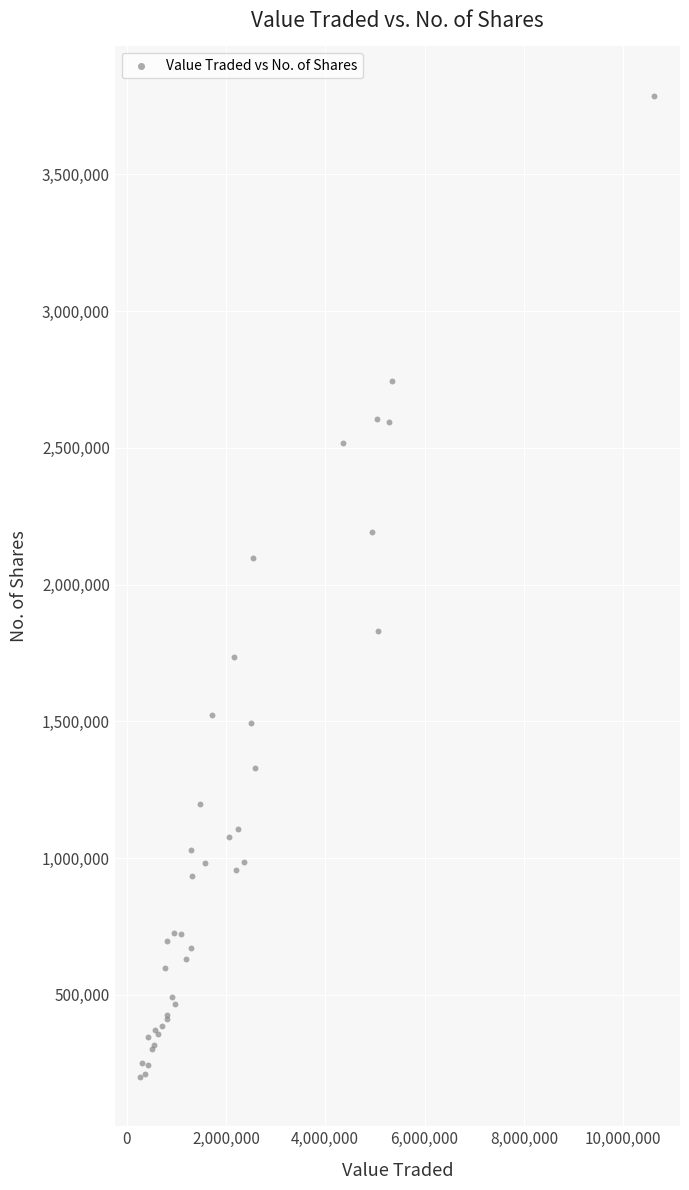

What Y value in the scatter plot is closest to 1993664?

2098496